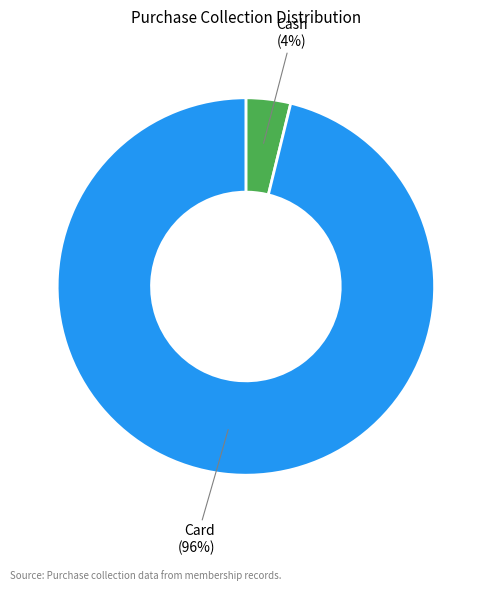

Rank the categories by value from highest to lowest.

Card, Cash